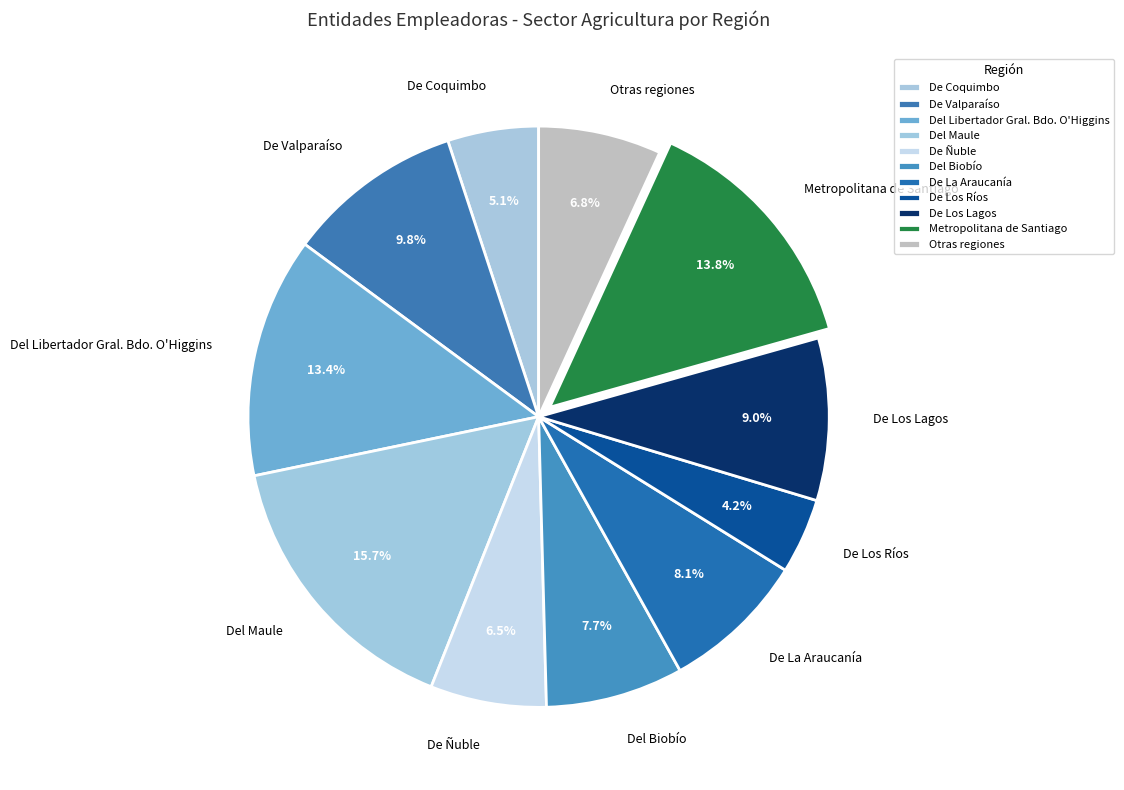

Is Del Libertador Gral. Bdo. O'Higgins the majority of the pie?

No